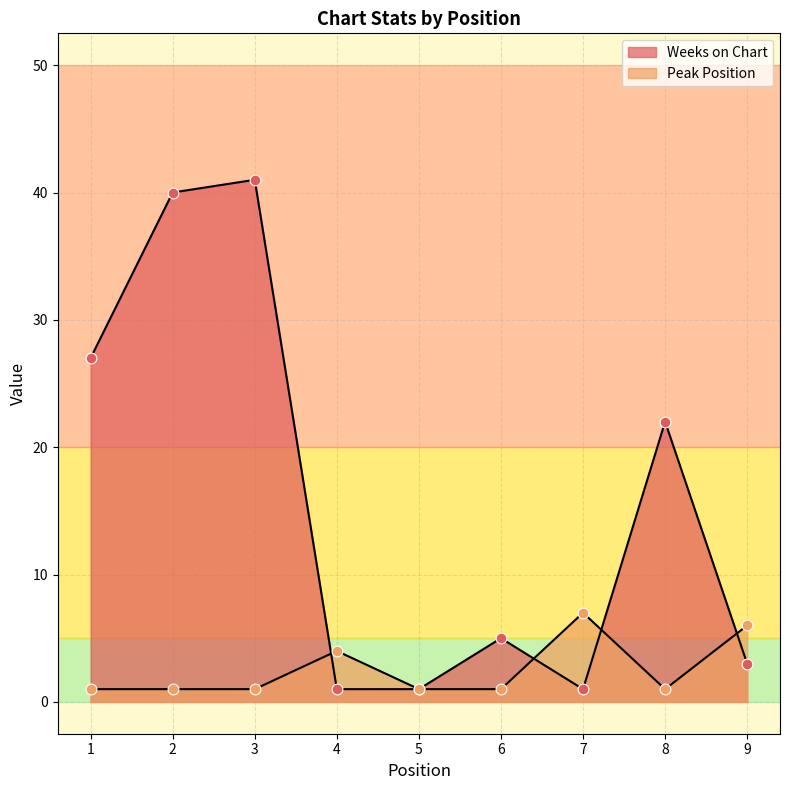

What is the total value across all series at 3?

42